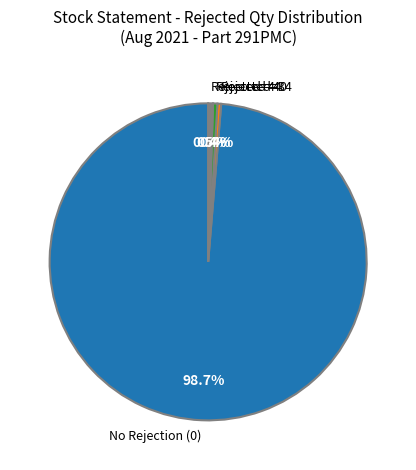

Do Rejected=34 and No Rejection (0) together represent more than half of the pie?

Yes